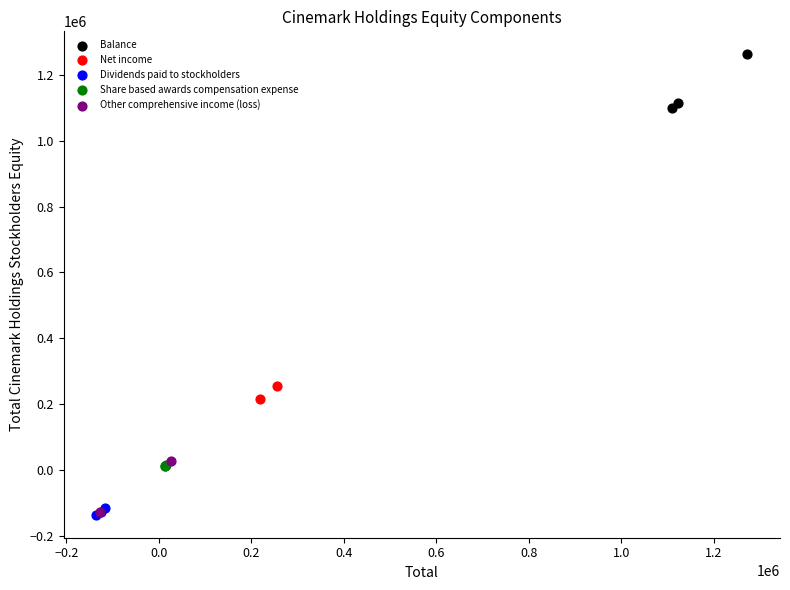

What are all the series names shown in the legend?

Balance, Net income, Dividends paid to stockholders, Share based awards compensation expense, Other comprehensive income (loss)